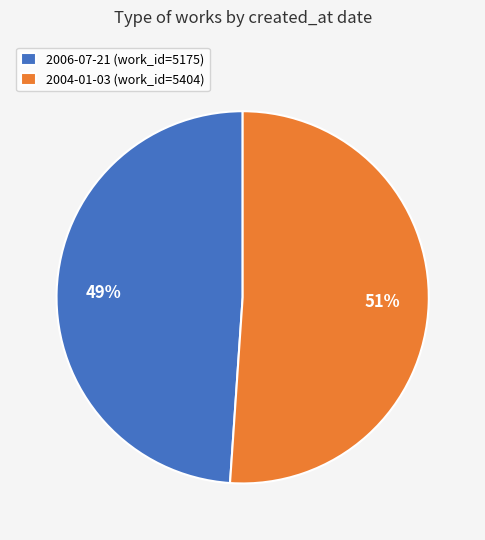

Which slice is the smallest?

2006-07-21